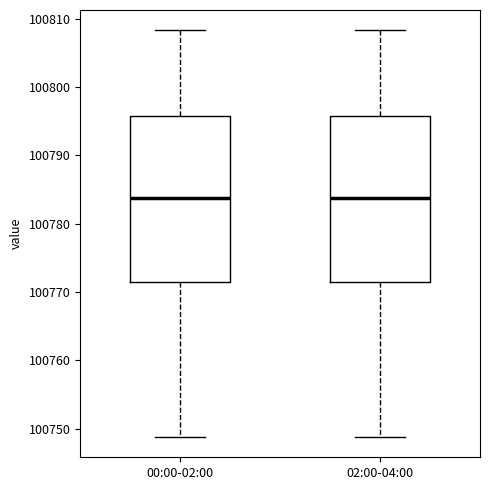

Where does the lower whisker of the box for 00:00-02:00 end on the y-axis? The values are not printed on the chart, so give them approximately, as read against the axis.

100749